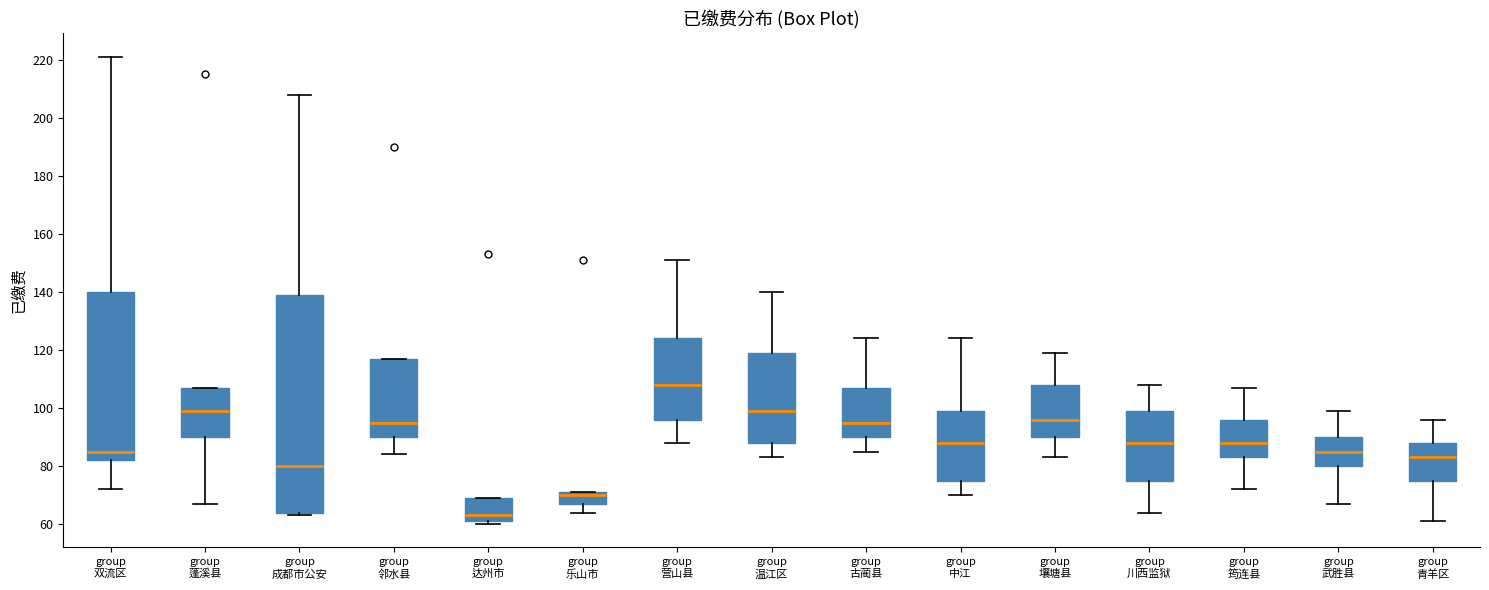

Where is the lower edge of the box for group 成都市公安 on the y-axis? The values are not printed on the chart, so give them approximately, as read against the axis.

64